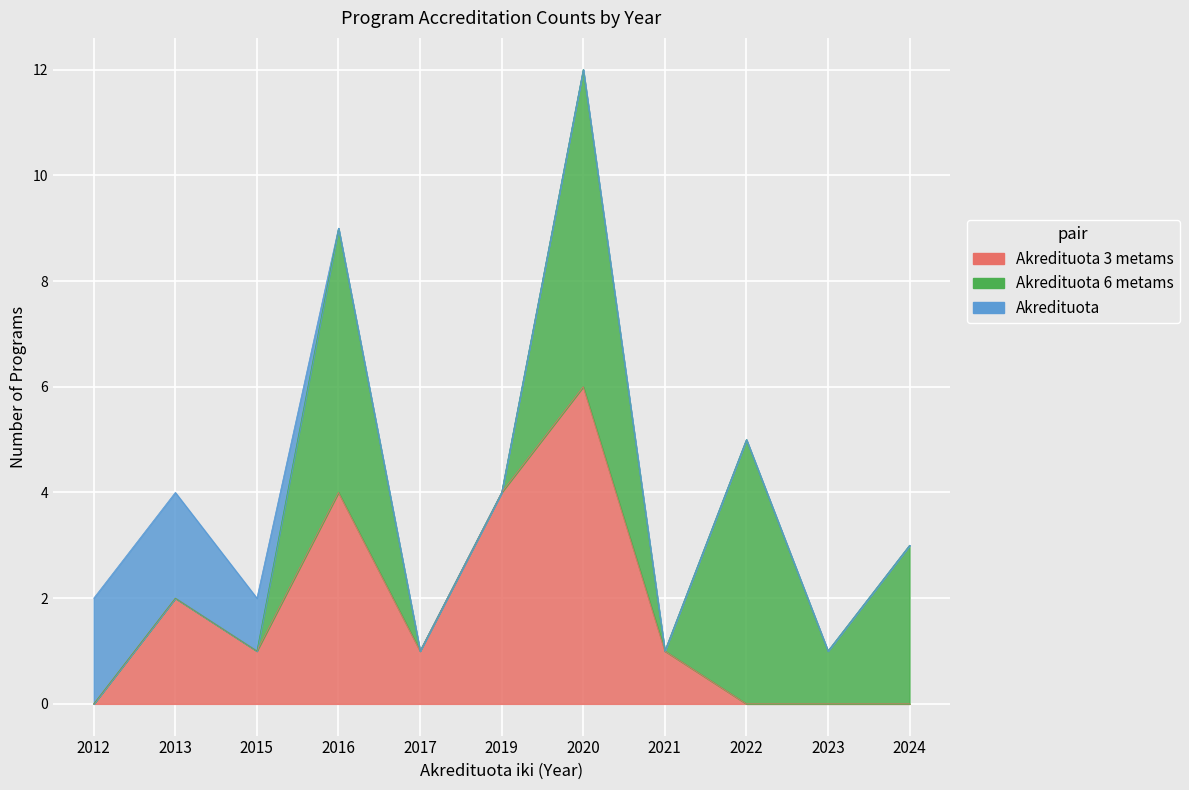

What is the difference between the maximum and minimum values in the Akredituota 6 metams series?

6